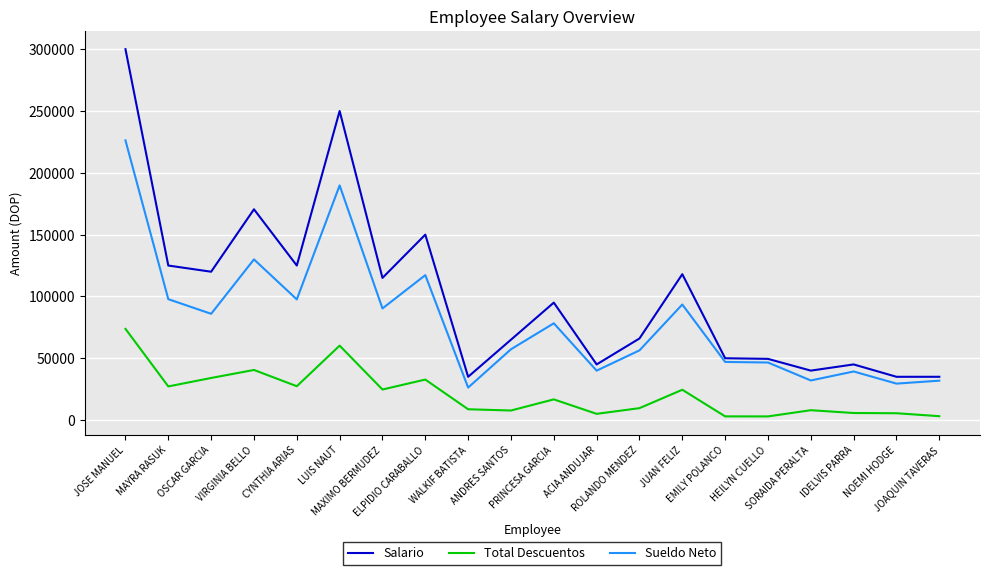

What is the difference between the Total Descuentos values at JOSE MANUEL and EMILY POLANCO?

70793.2